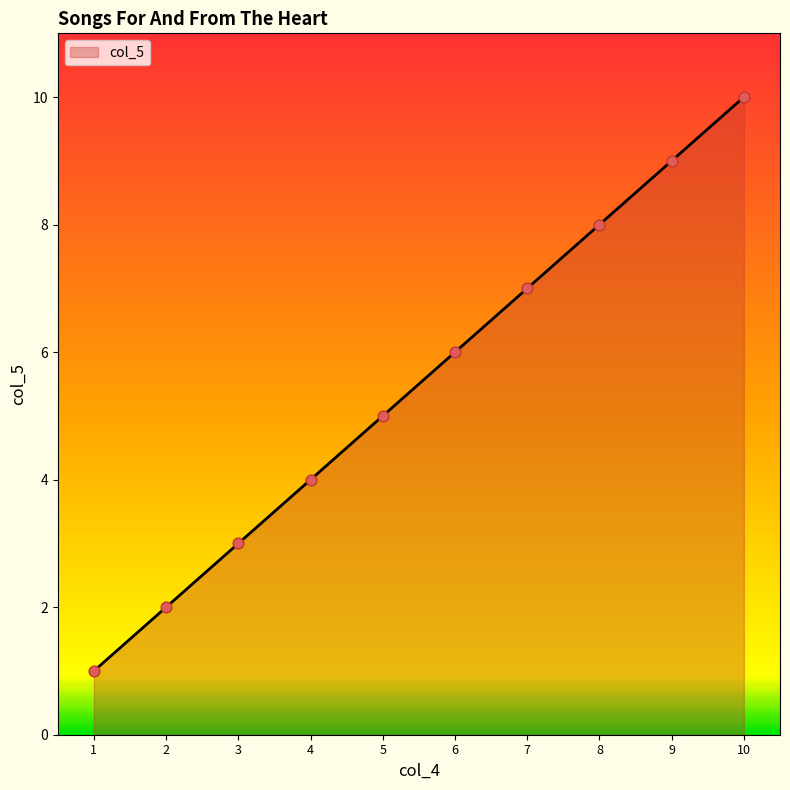

What is the change in value from 4 to 10?

+6